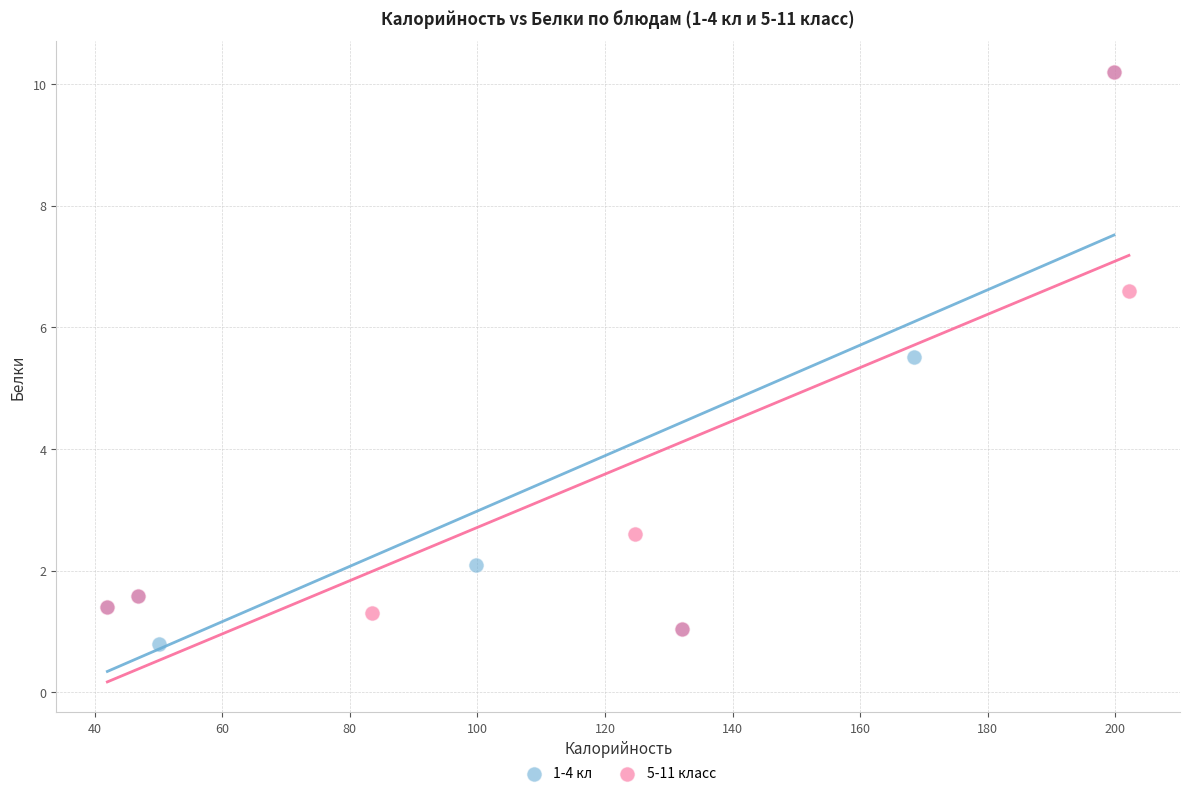

Which series has the largest Y range (max minus min)?

1-4 кл